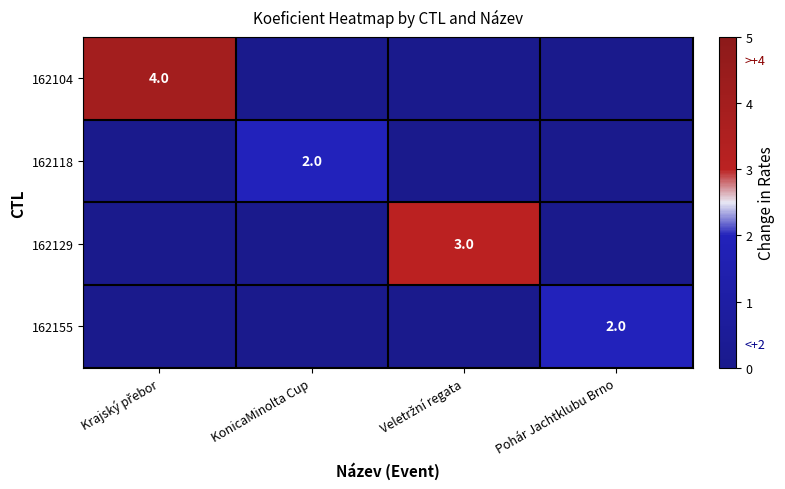

The 162118 series shows 1 at KonicaMinolta Cup. True or false?

False